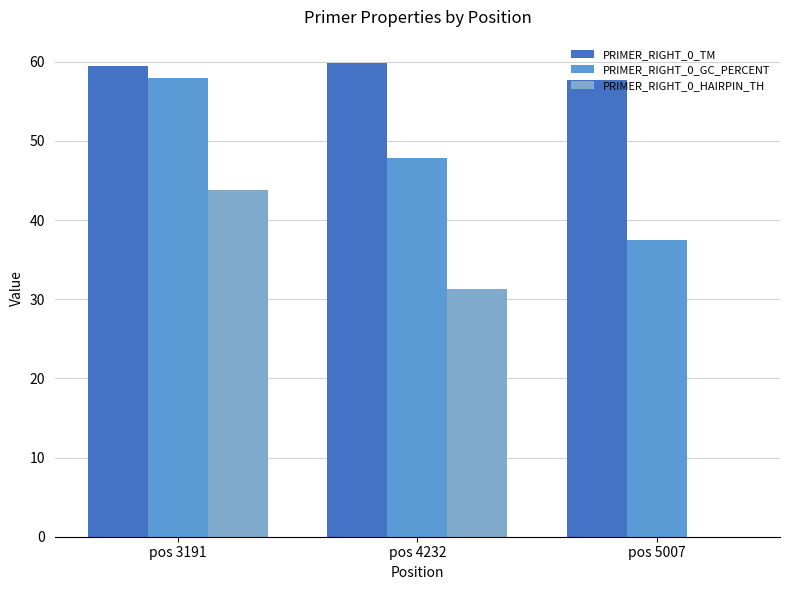

Reading left to right, list all the values displayed in this chart.

PRIMER_RIGHT_0_TM: 59.4	59.8	57.8
PRIMER_RIGHT_0_GC_PERCENT: 57.9	47.8	37.5
PRIMER_RIGHT_0_HAIRPIN_TH: 43.8	31.3	0.0